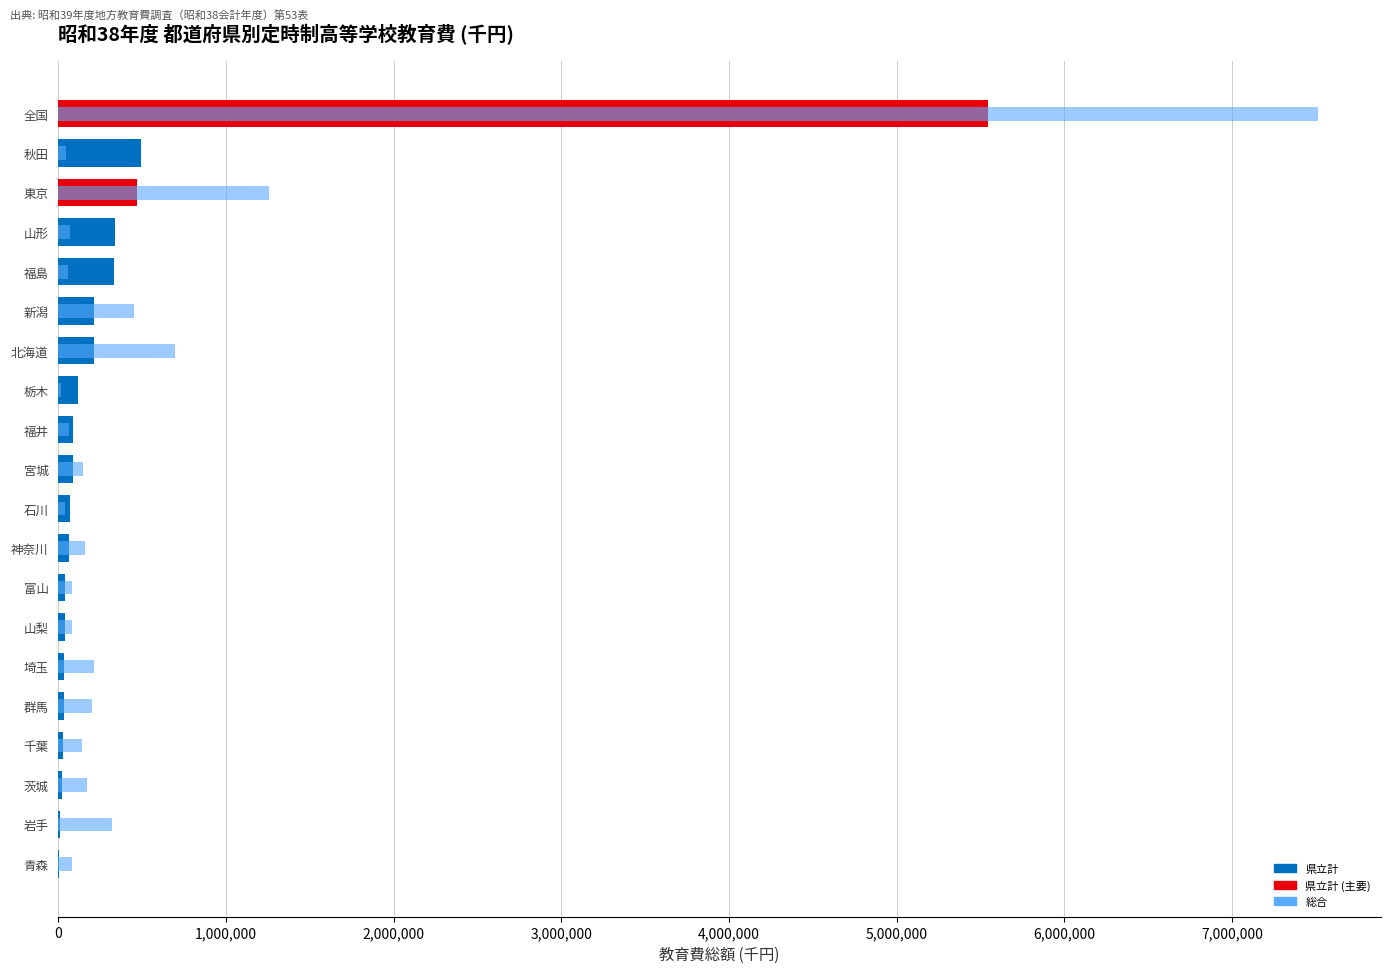

The value of 県立計 at 山梨 is 38617. True or false?

True